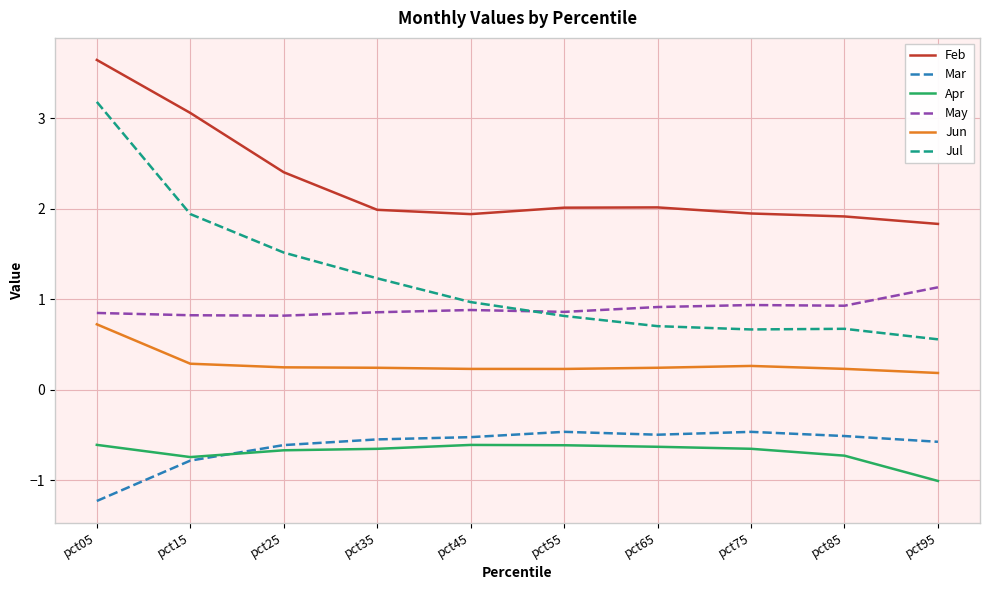

What value does the Mar series have at pct55?

-0.5